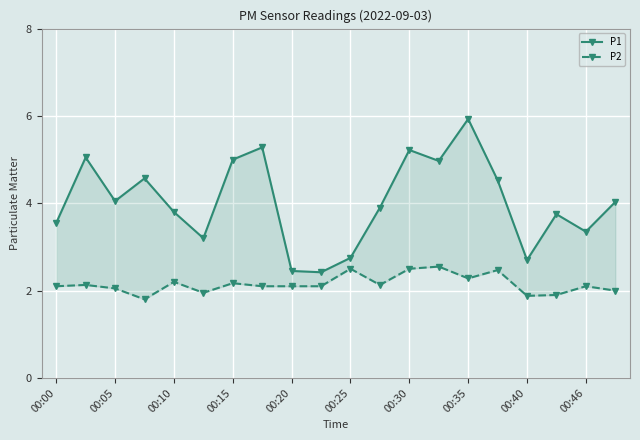

What is the sum of the P2 values at 14 and 13?

4.8